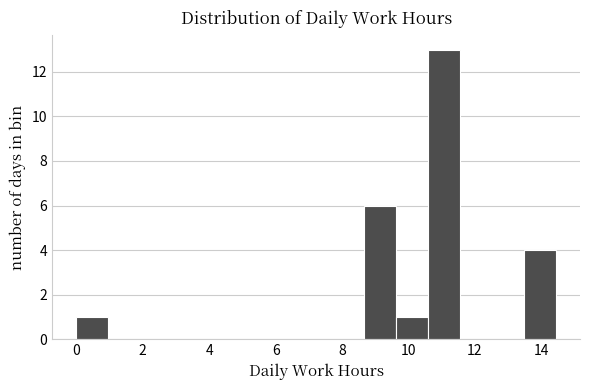

Reading left to right, transcribe this chart: for each bar, give the range it covers on the x-axis and its height. Neither the bar edges nor the heights are printed on the chart, so give them approximately, as read against the axes.

0.0 to 1.0: 1
1.0 to 2.0: 0
2.0 to 2.8: 0
2.8 to 3.8: 0
3.8 to 4.8: 0
4.8 to 5.8: 0
5.8 to 6.8: 0
6.8 to 7.8: 0
7.8 to 8.6: 0
8.6 to 9.6: 6
9.6 to 10.6: 1
10.6 to 11.6: 13
11.6 to 12.6: 0
12.6 to 13.4: 0
13.4 to 14.4: 4